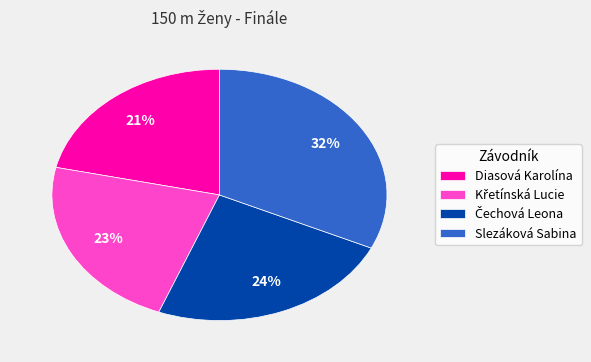

To the nearest percent, what is the average slice percentage?

25%